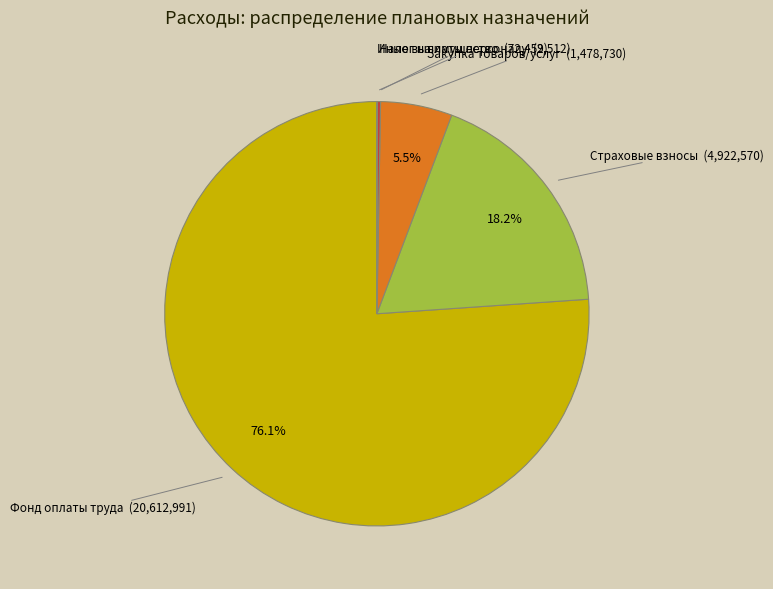

Is there a majority slice in this chart?

Yes